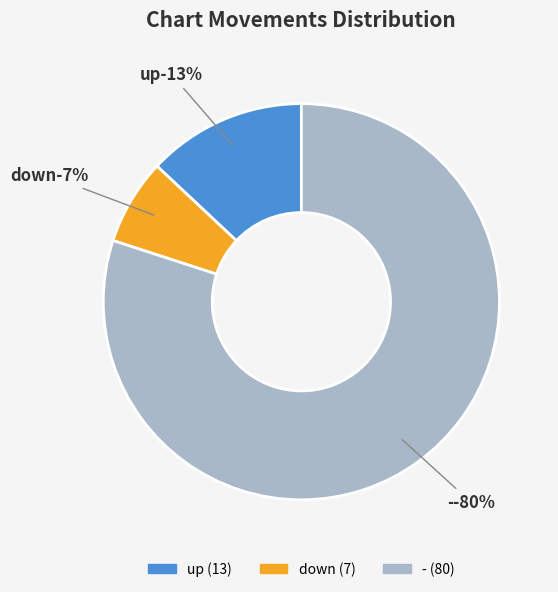

Count the number of slices in the pie.

3